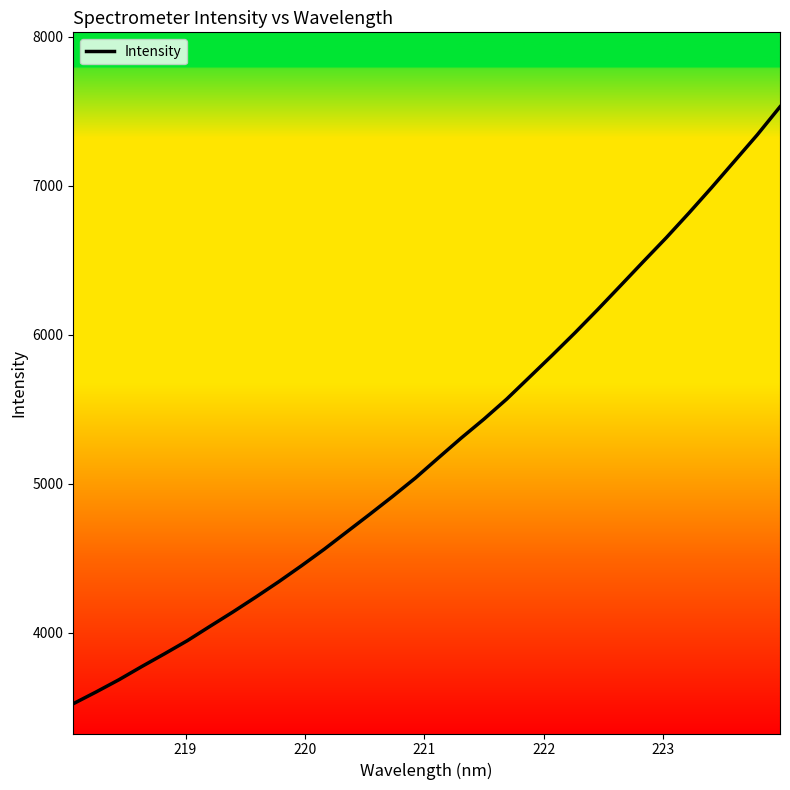

What is the smallest value displayed?

3521.9